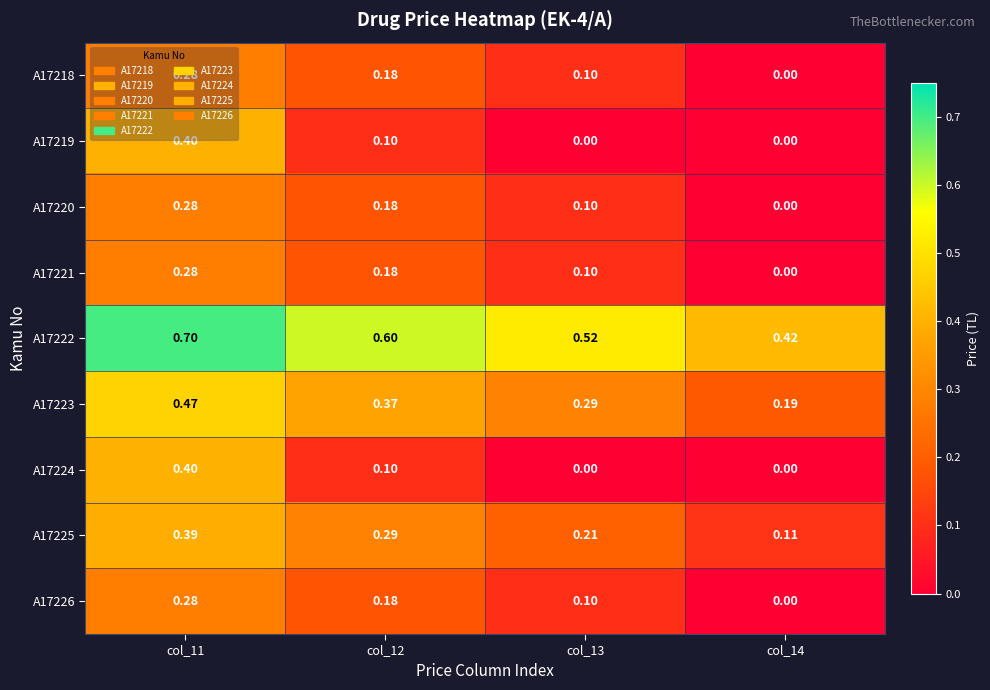

Count the number of data series in this chart.

9